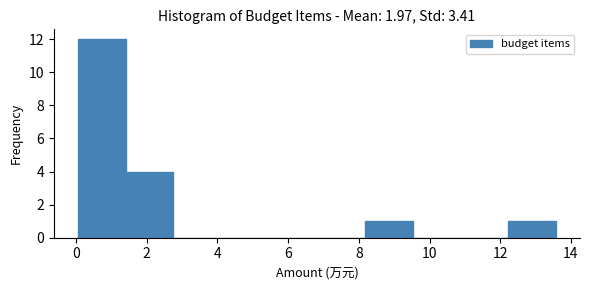

Reading left to right, transcribe this chart: for each bar, give the range it covers on the x-axis and its height. Neither the bar edges nor the heights are printed on the chart, so give them approximately, as read against the axes.

0.0 to 1.4: 12
1.4 to 2.8: 4
2.8 to 4.2: 0
4.2 to 5.4: 0
5.4 to 6.8: 0
6.8 to 8.2: 0
8.2 to 9.6: 1
9.6 to 10.8: 0
10.8 to 12.2: 0
12.2 to 13.6: 1